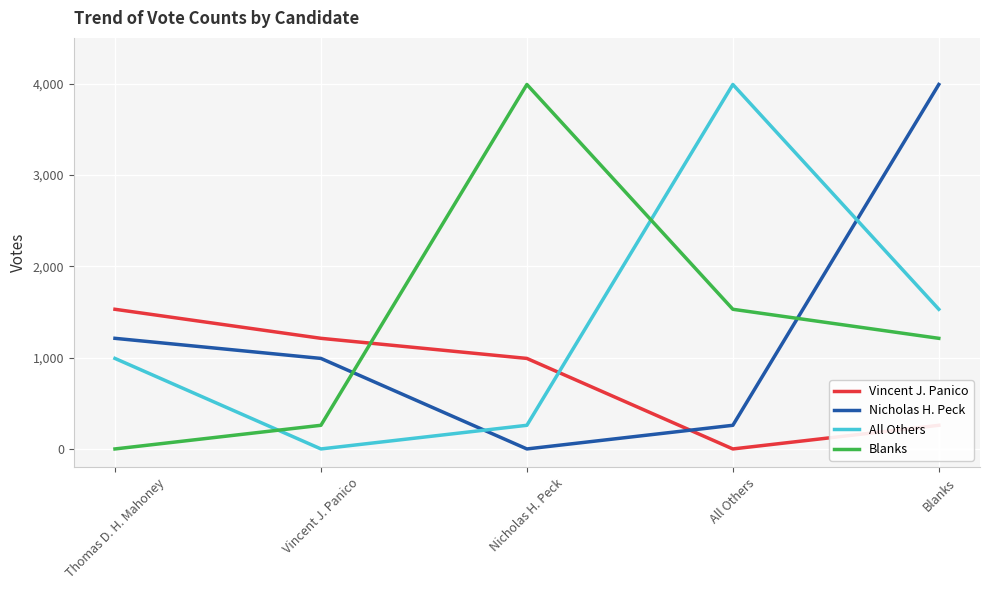

The Blanks series shows 1211 at Blanks. True or false?

True